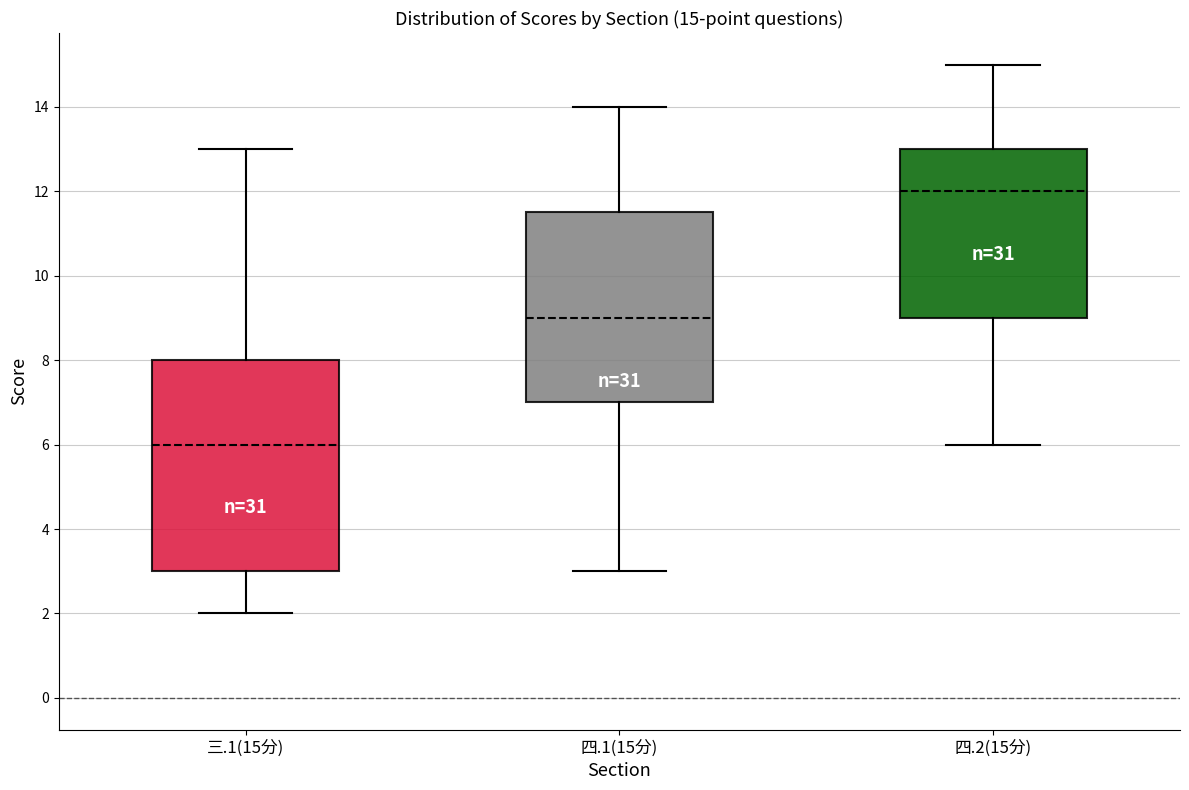

Which box's median line is the lowest?

三.1(15分)